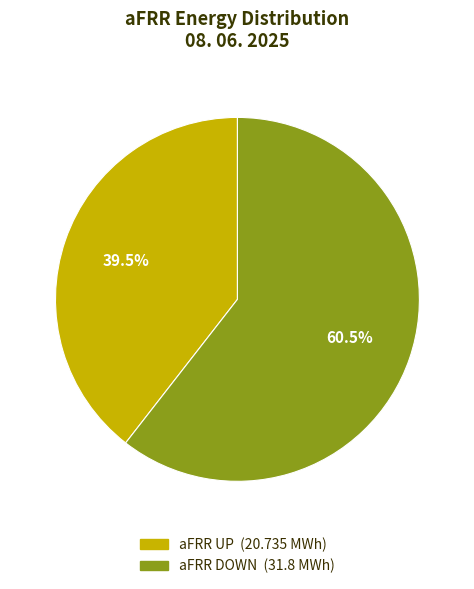

Is there a majority slice in this chart?

Yes